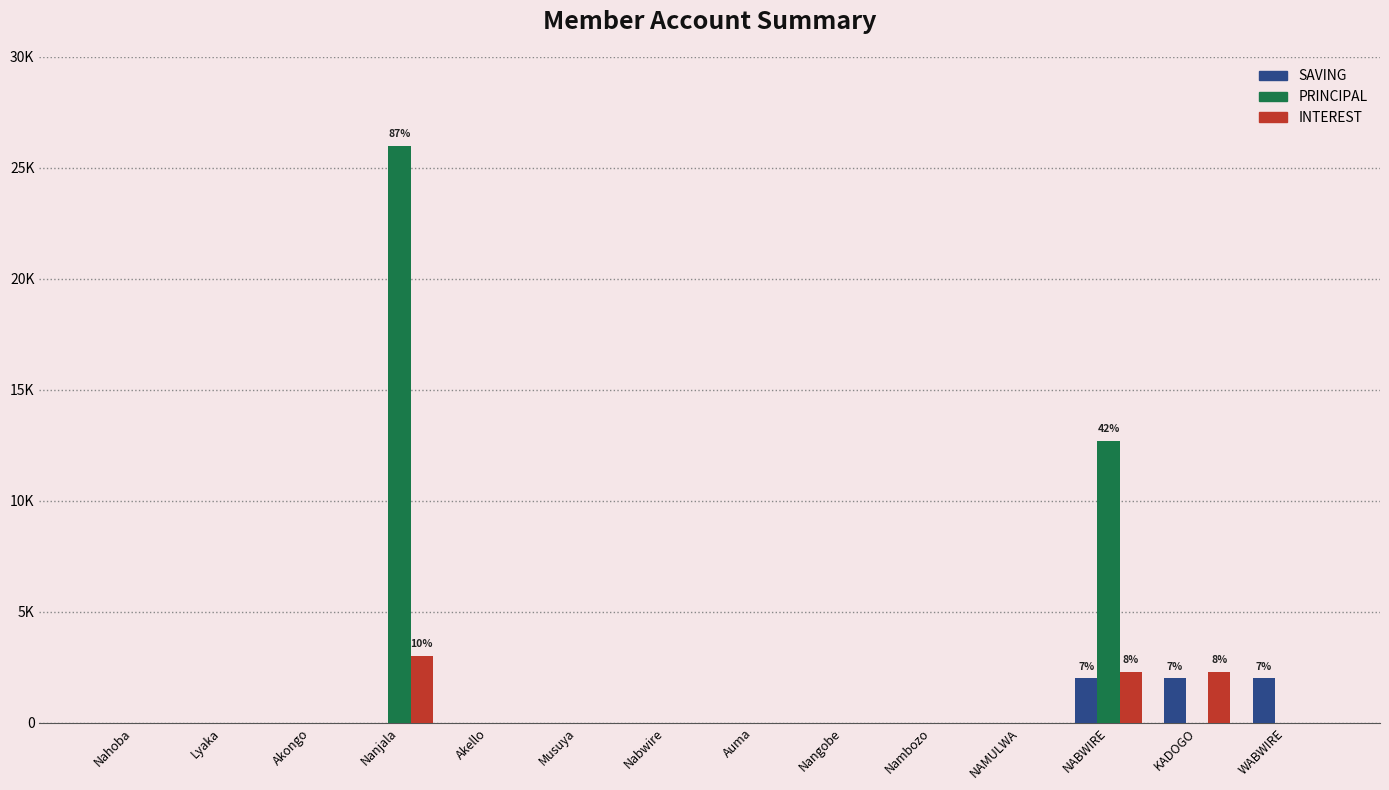

Reading left to right, extract all data points from this chart.

SAVING: 0	0	0	0	0	0	0	0	0	0	0	2000	2000	2000
PRINCIPAL: 0	0	0	26000	0	0	0	0	0	0	0	12700	0	0
INTEREST: 0	0	0	3000	0	0	0	0	0	0	0	2300	2300	0